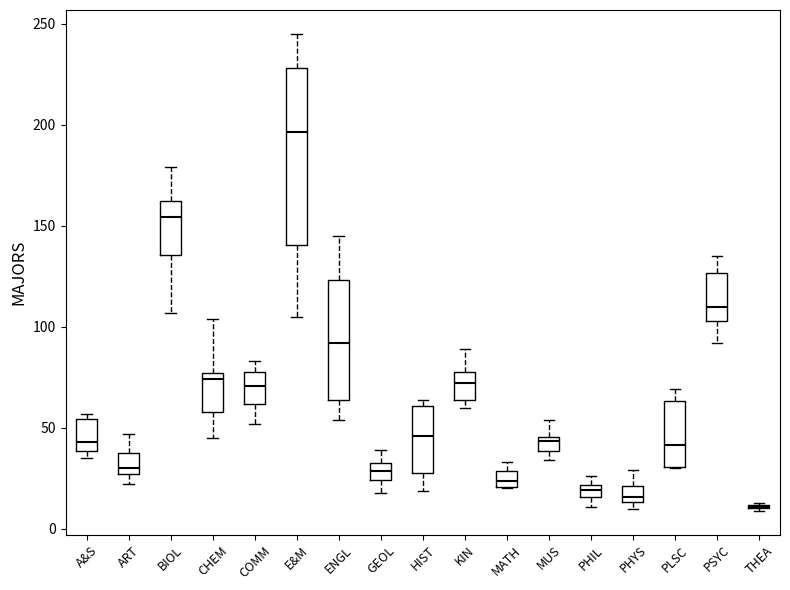

Where is the lower edge of the box for MUS on the y-axis? The values are not printed on the chart, so give them approximately, as read against the axis.

40